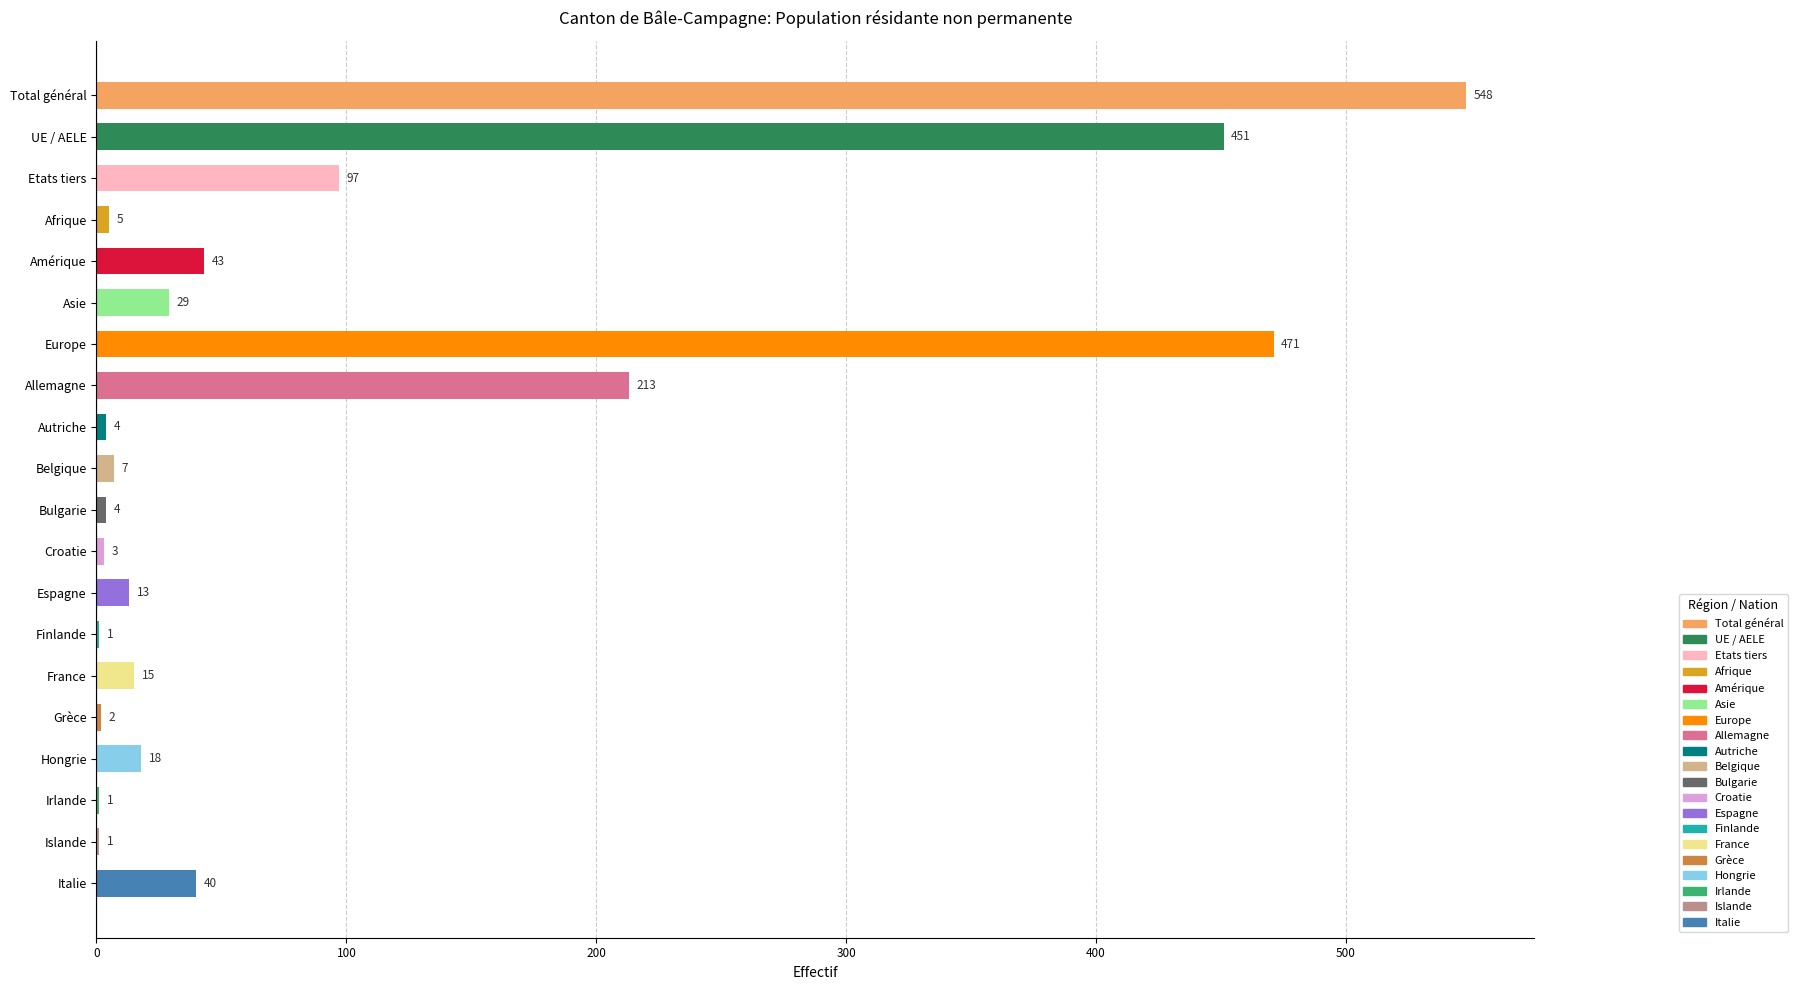

What is the sum of all values?

1966